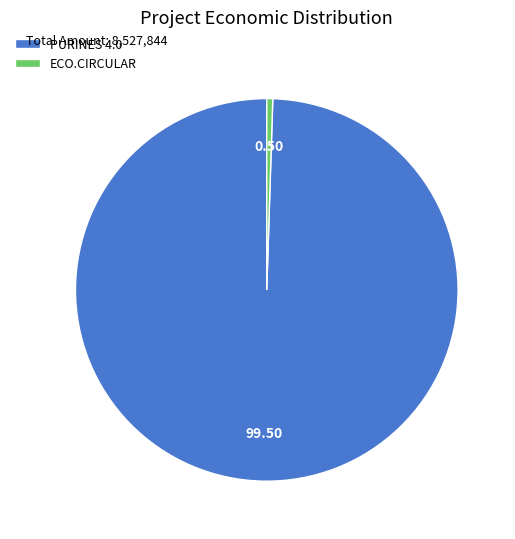

Rank the categories by value from lowest to highest.

ECO.CIRCULAR, PURINES 4.0